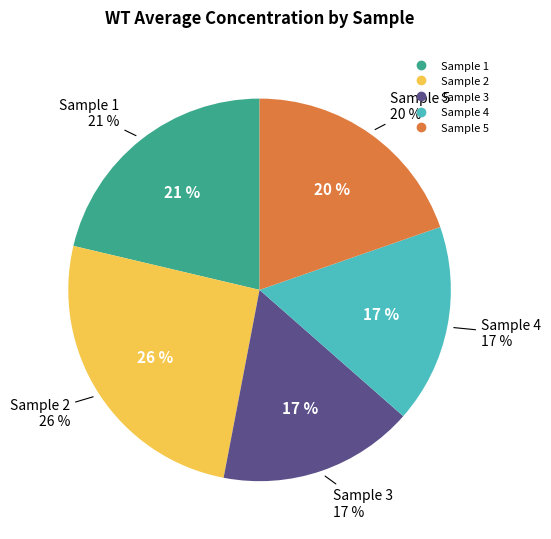

To the nearest percent, what is the combined percentage of Sample 4 and Sample 3?

33%